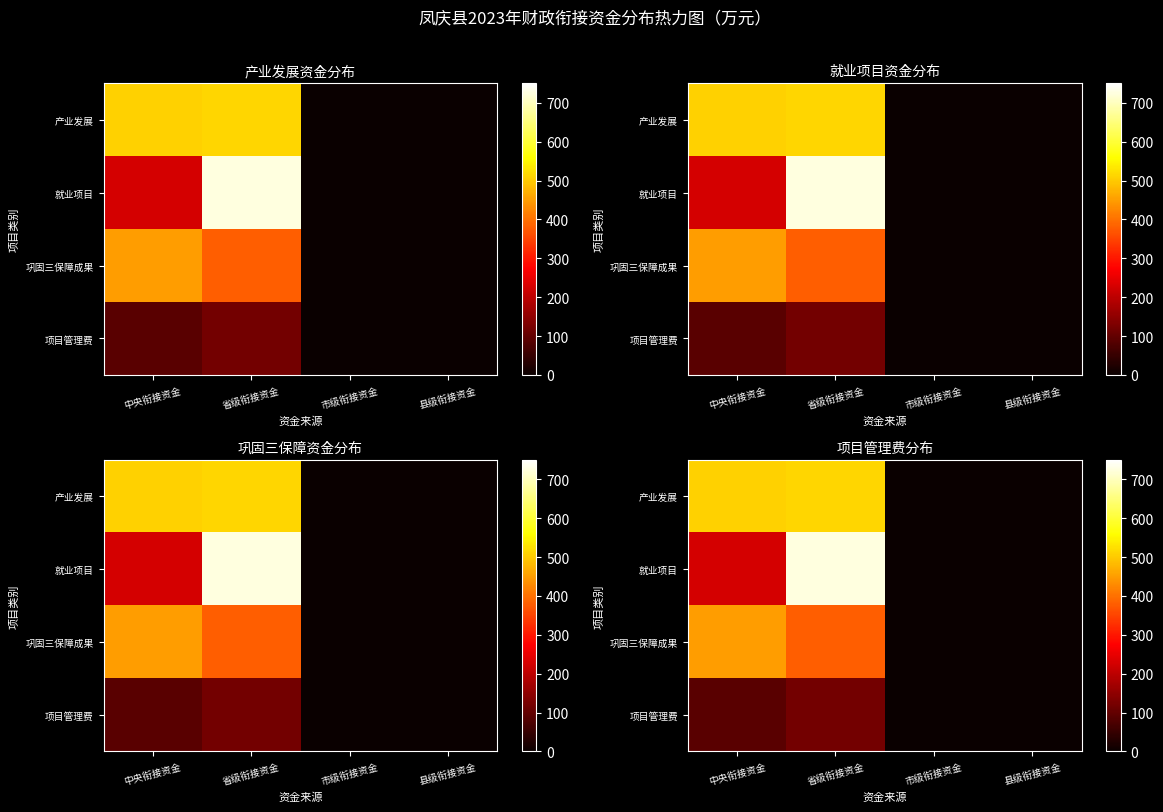

What is the total value across all series at 省级衔接资金?

1737.5